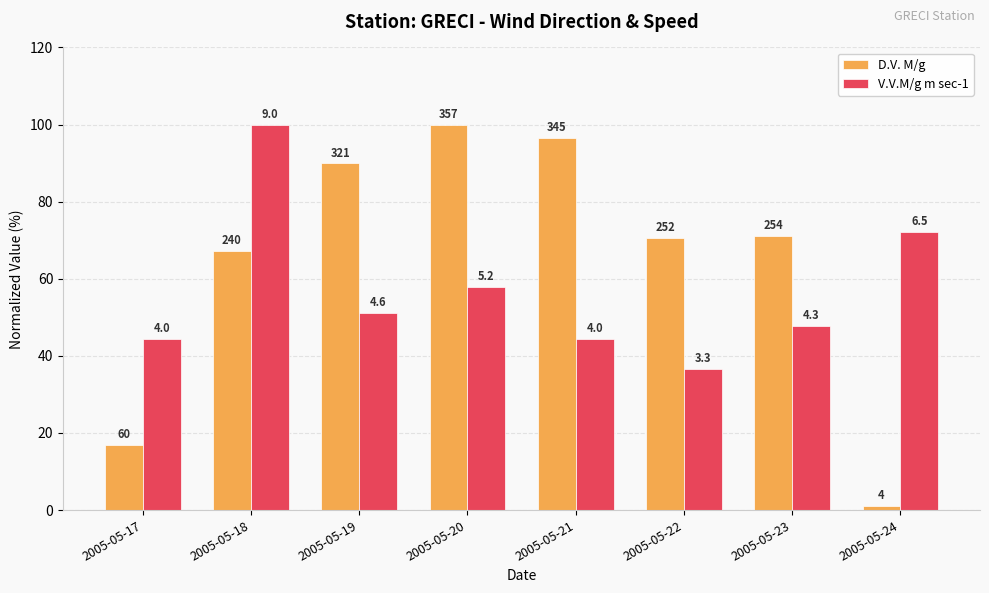

At which category is the sum across all series the highest?

2005-05-18